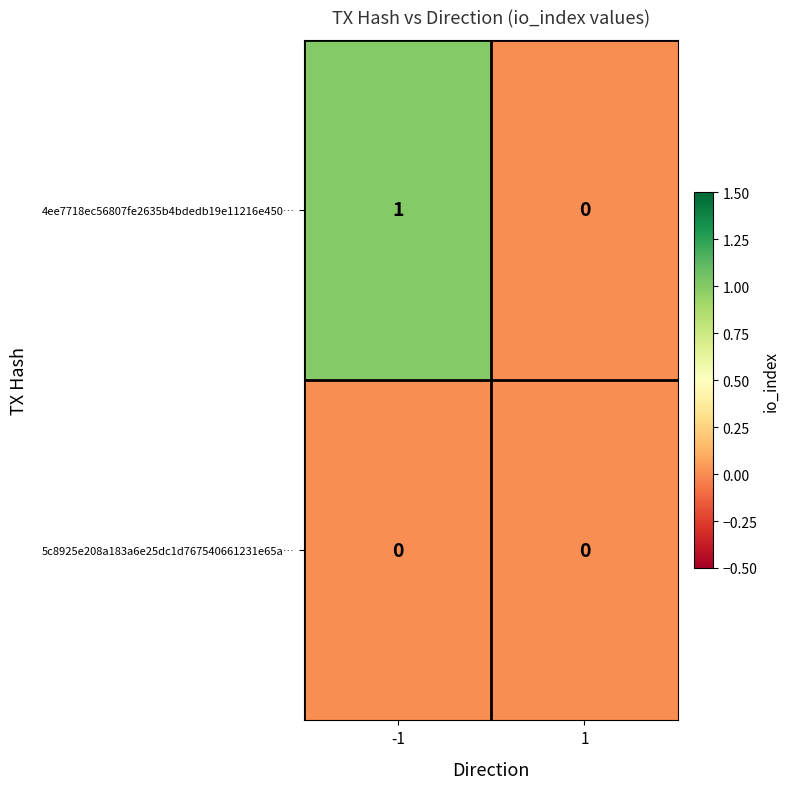

The value of 5c8925e208a183a6e25dc1d767540661231e65a… at 1 is 0. True or false?

True